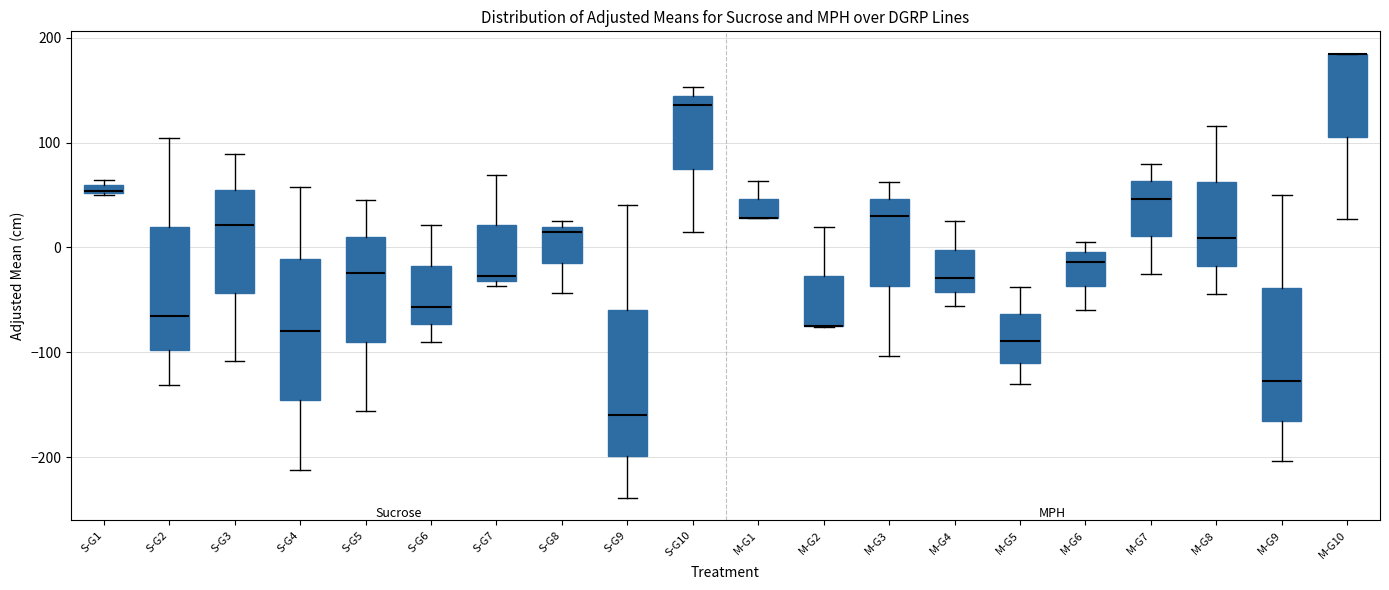

Where does the lower whisker of the box for S-G4 end on the y-axis? The values are not printed on the chart, so give them approximately, as read against the axis.

-210